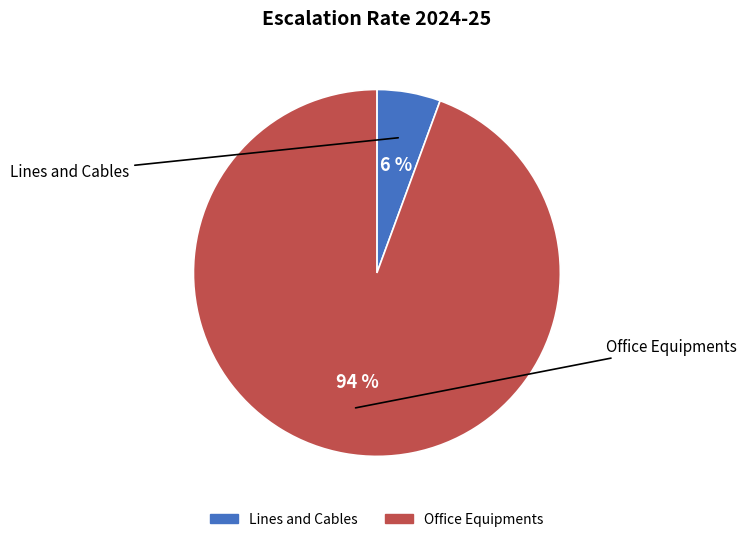

Does Lines and Cables account for over 50% of the chart?

No